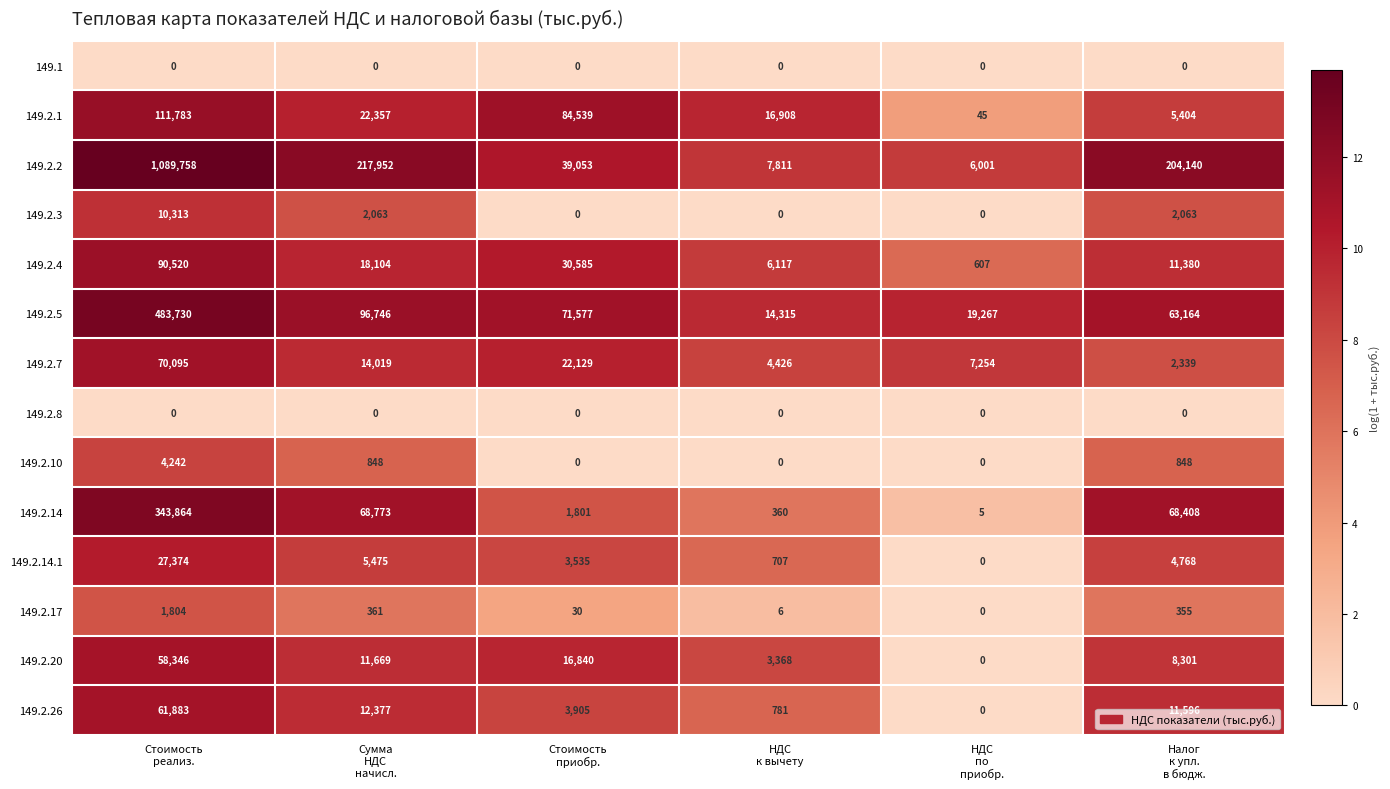

Which series has the largest total across all categories?

149.2.2